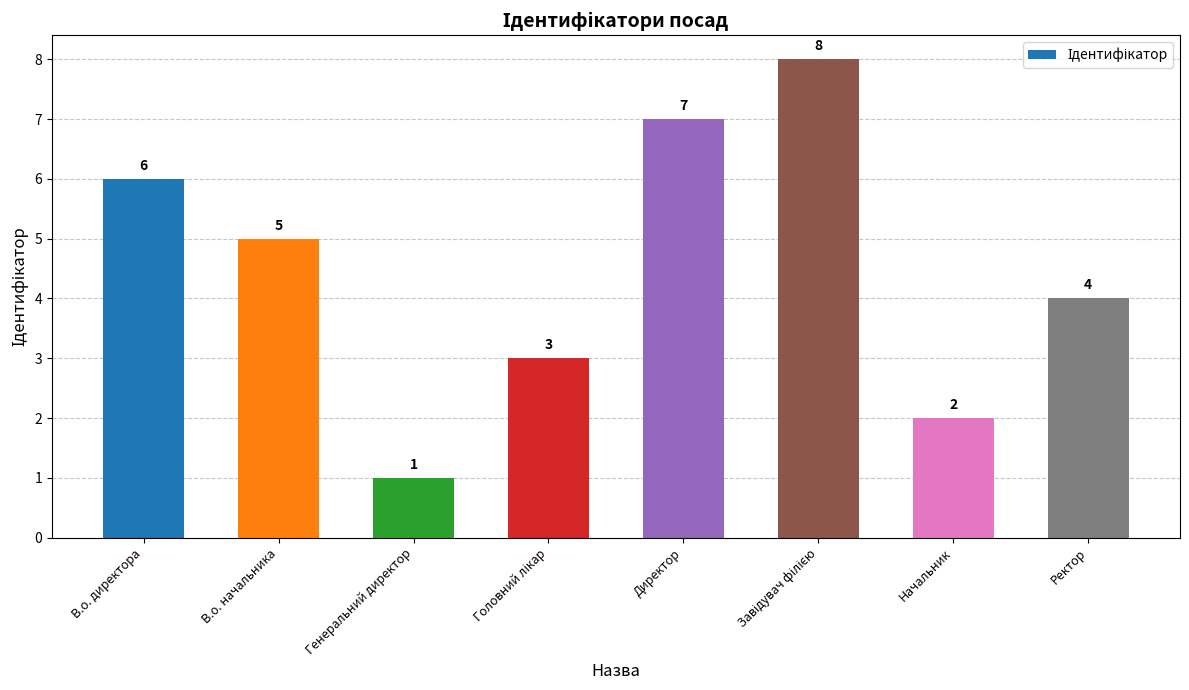

What is the value of the 8th bar from the left?

4